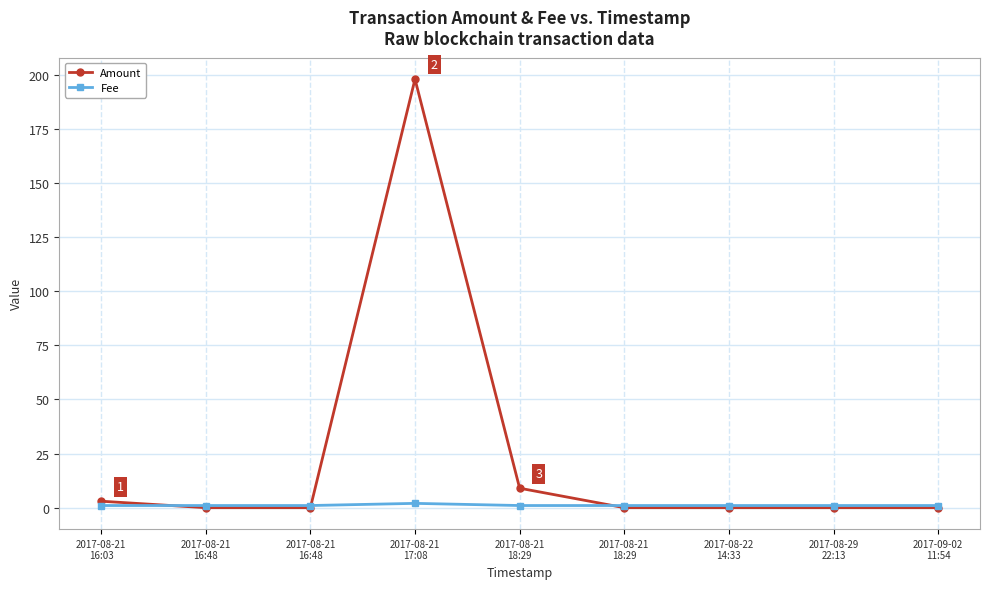

Between 2017-08-21
17:08 and 2017-08-29
22:13, which series saw the biggest shift?

Amount